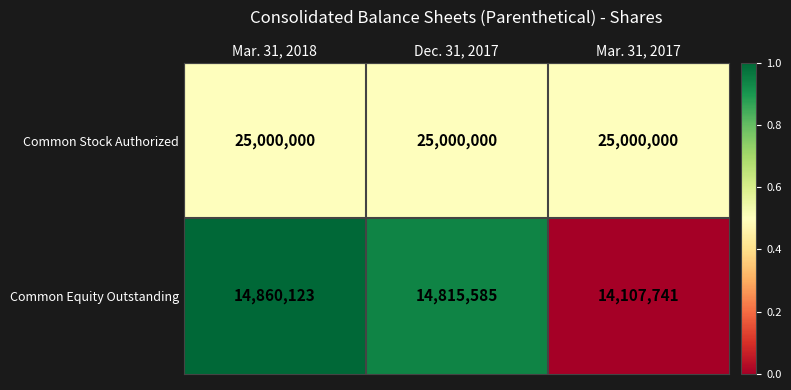

The value of Common Equity Outstanding at Mar. 31, 2017 is 14107741. True or false?

True